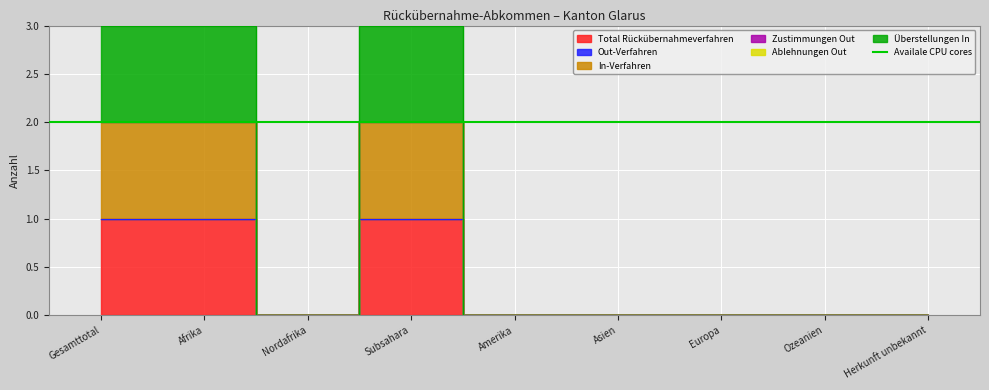

Which series has the widest spread of values?

Überstellungen In